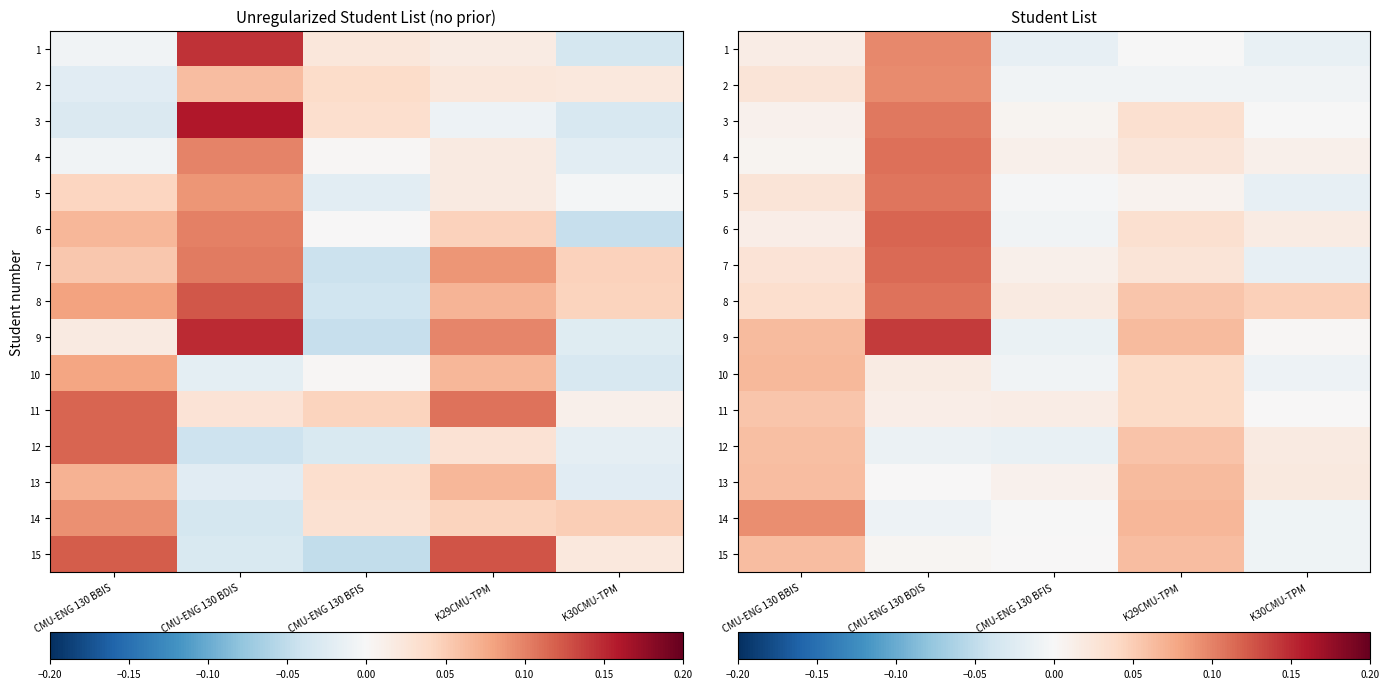

Is it true that 12 equals -0.0 at CMU-ENG 130 BDIS?

False